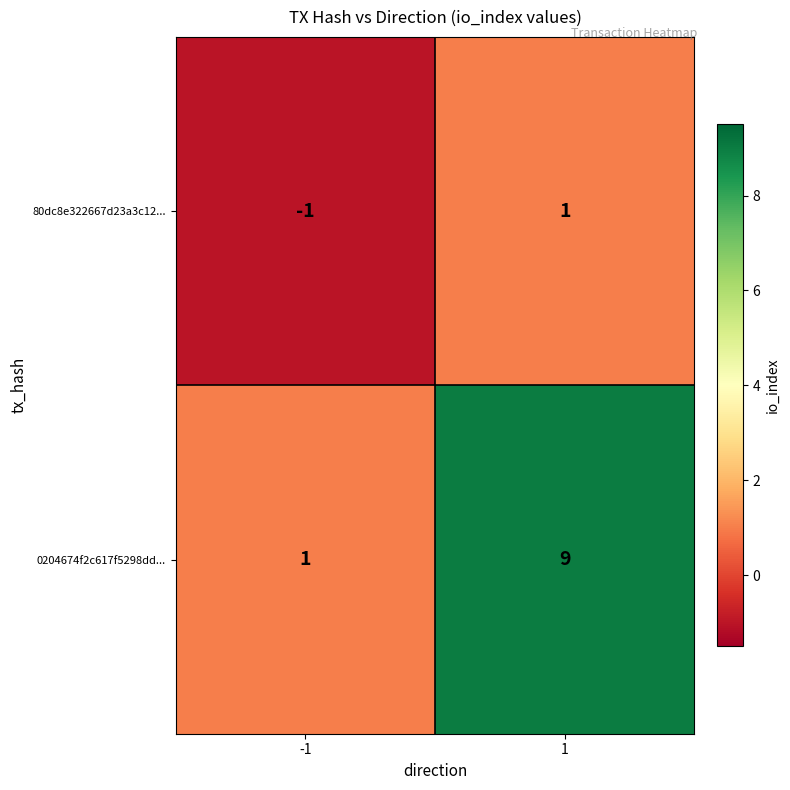

At how many categories does at least one series exceed 0?

2